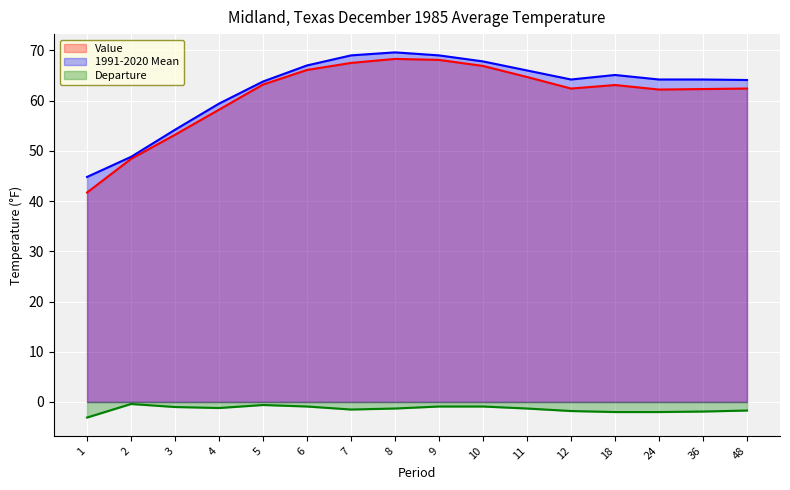

At which label is Departure closest to -1?

3